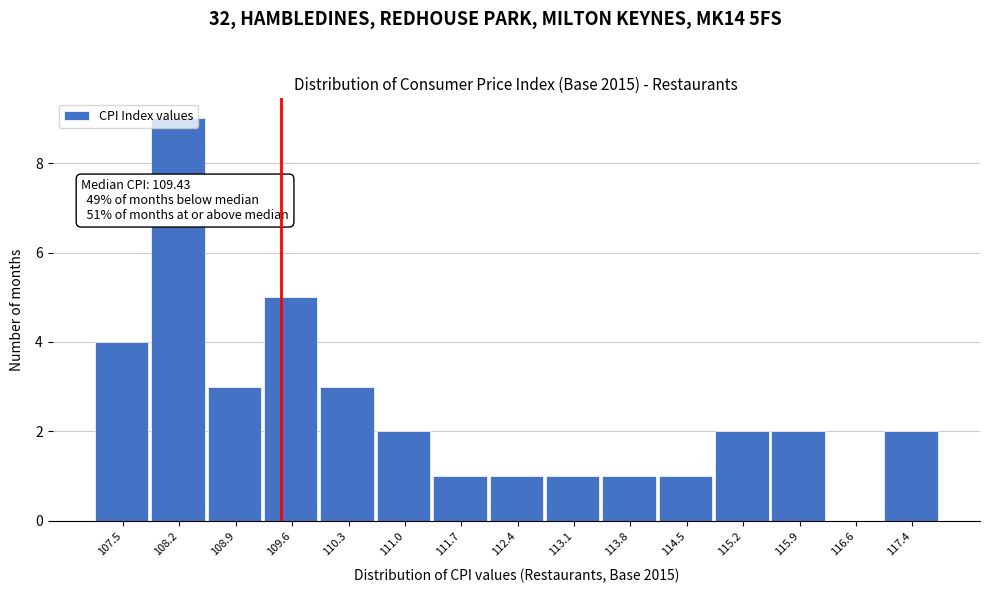

Over which range of the x-axis is the bar tallest?

107.8 to 108.5